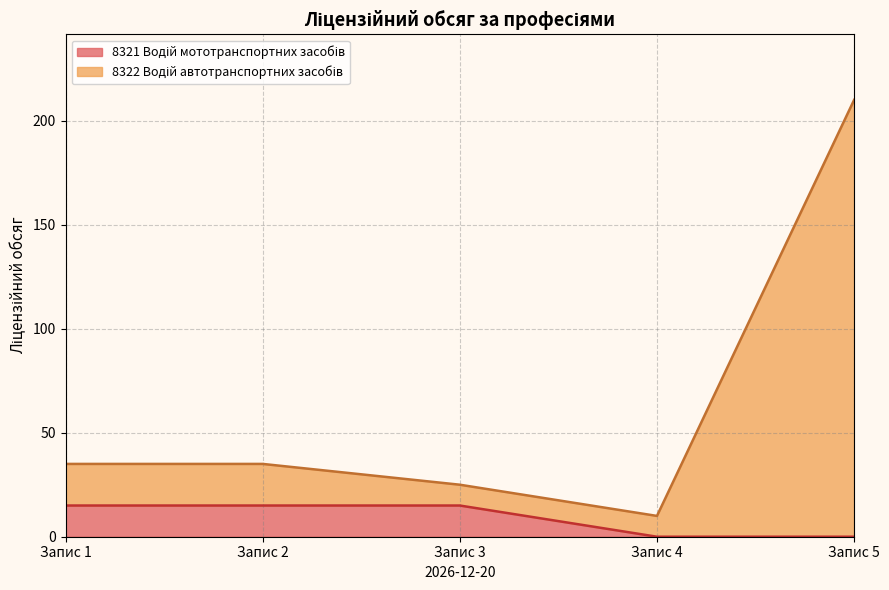

Is it true that the value at Запис 1 is 52?

False